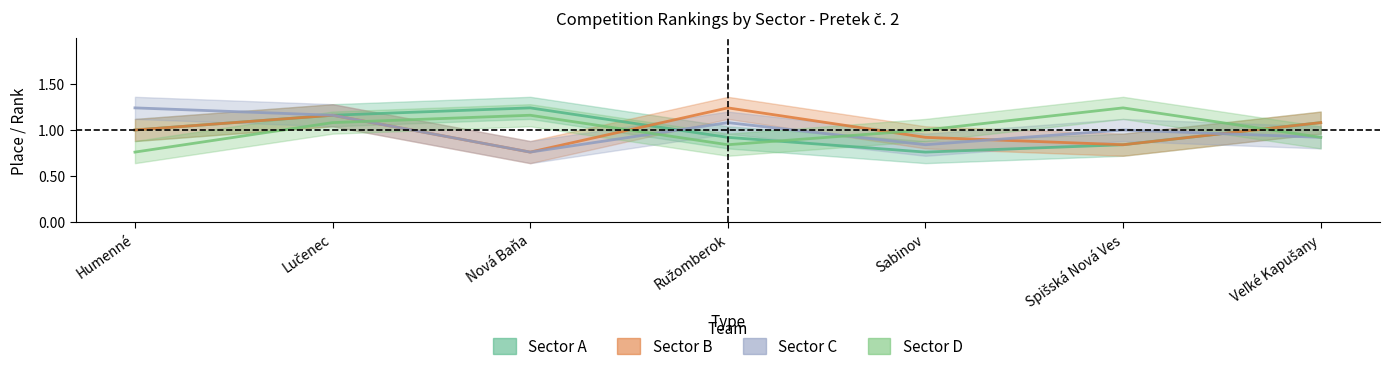

Which has a higher value, Humenné or Veľké Kapušany?

Veľké Kapušany